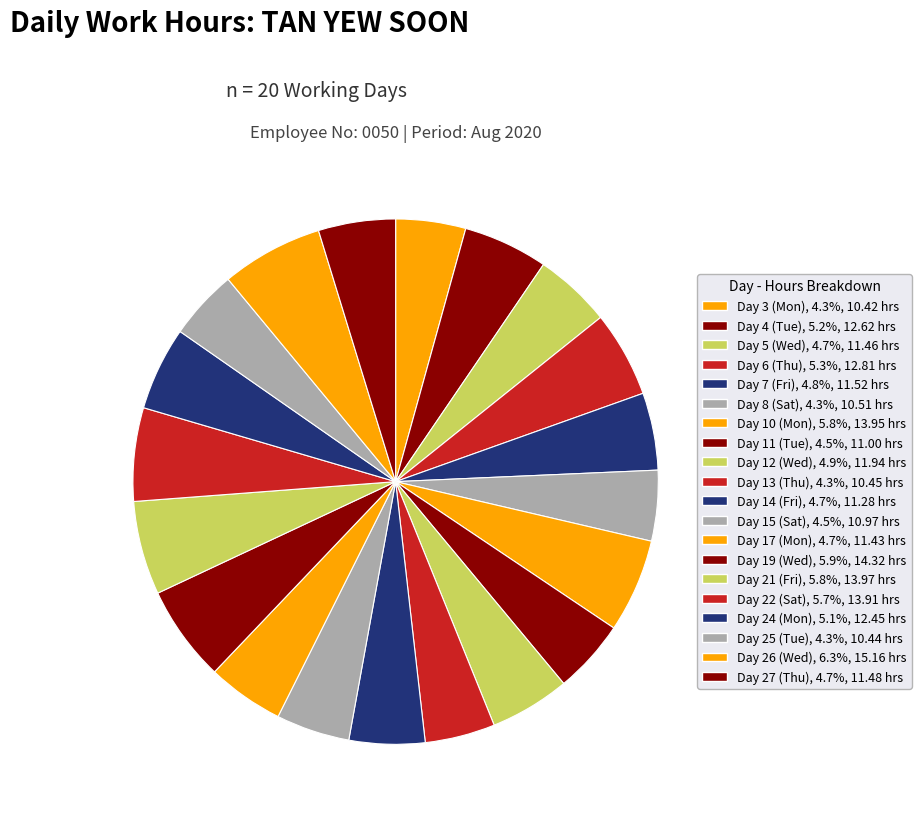

Between Day 11 (Tue) and Day 7 (Fri), which is larger?

Day 7 (Fri)